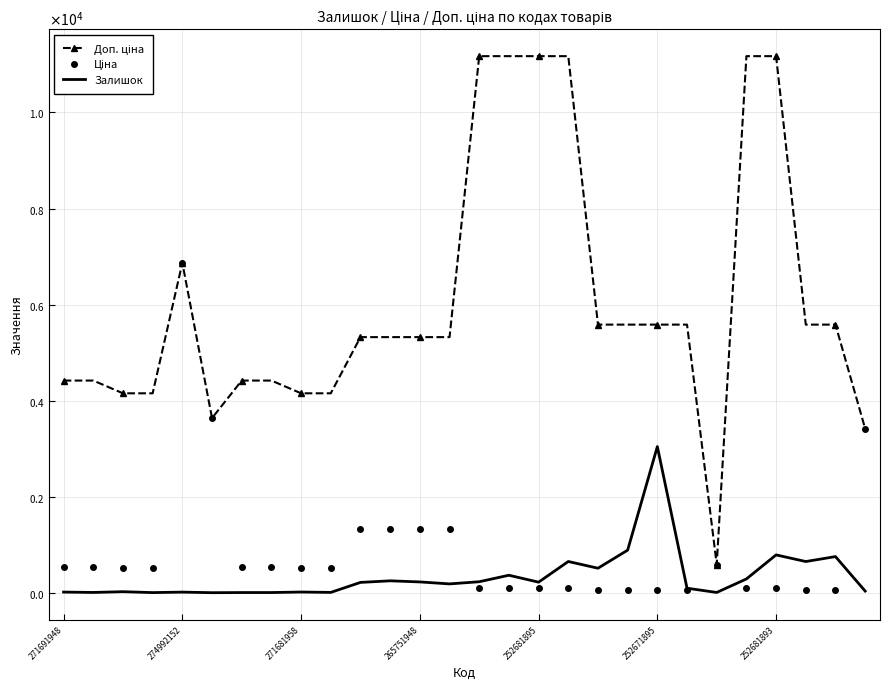

In Залишок, how many points are higher than both neighbors (excluding endpoints)?

9